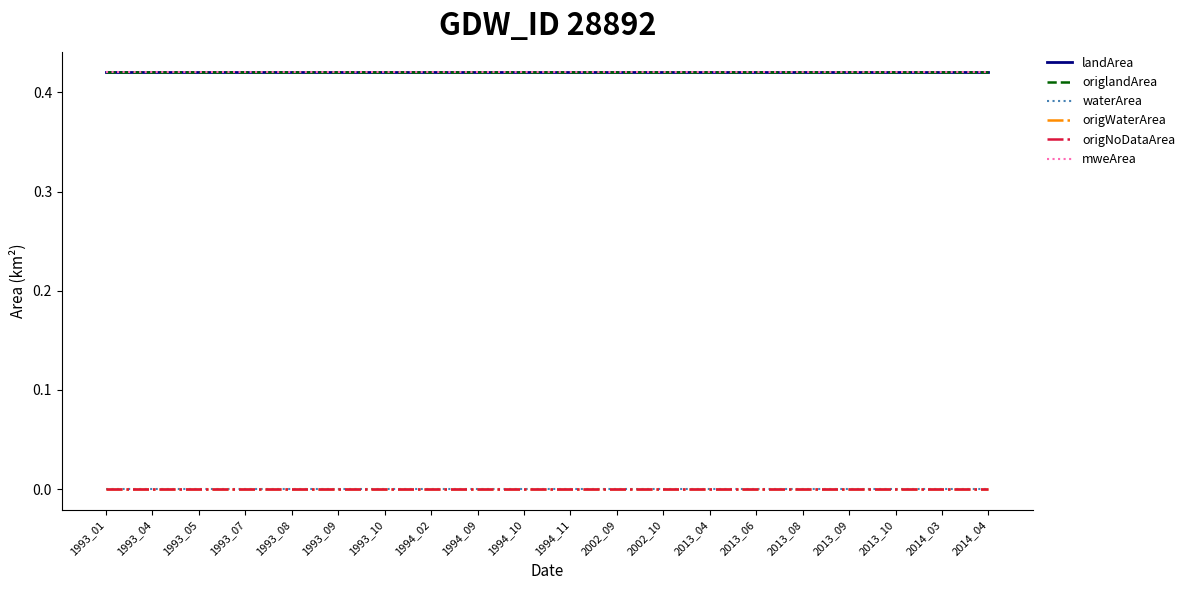

True or false: origNoDataArea and origlandArea intersect in this chart.

False